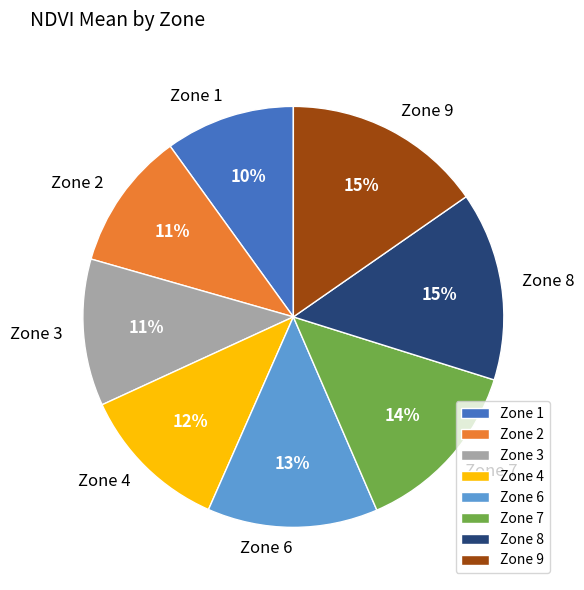

Is it true that Zone 1 is 2% of the pie?

False